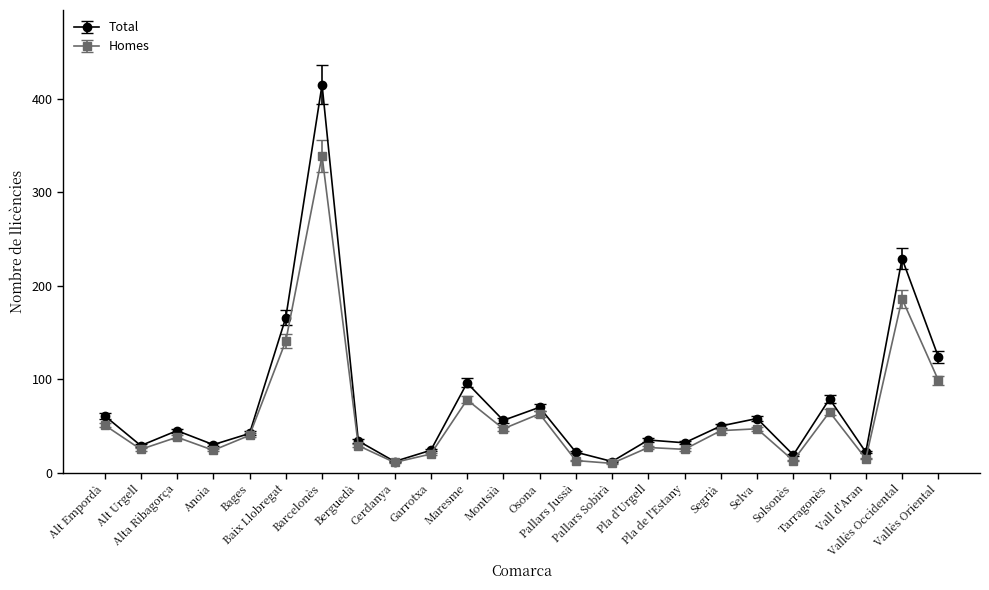

What is the difference between the maximum and minimum values in the Total series?

403